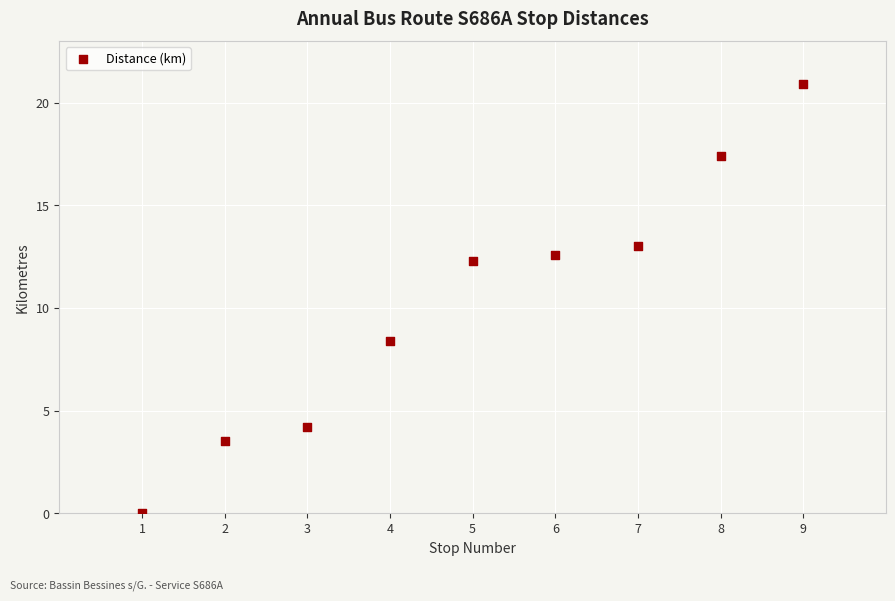

What Y value in the scatter plot is closest to 10?

8.4